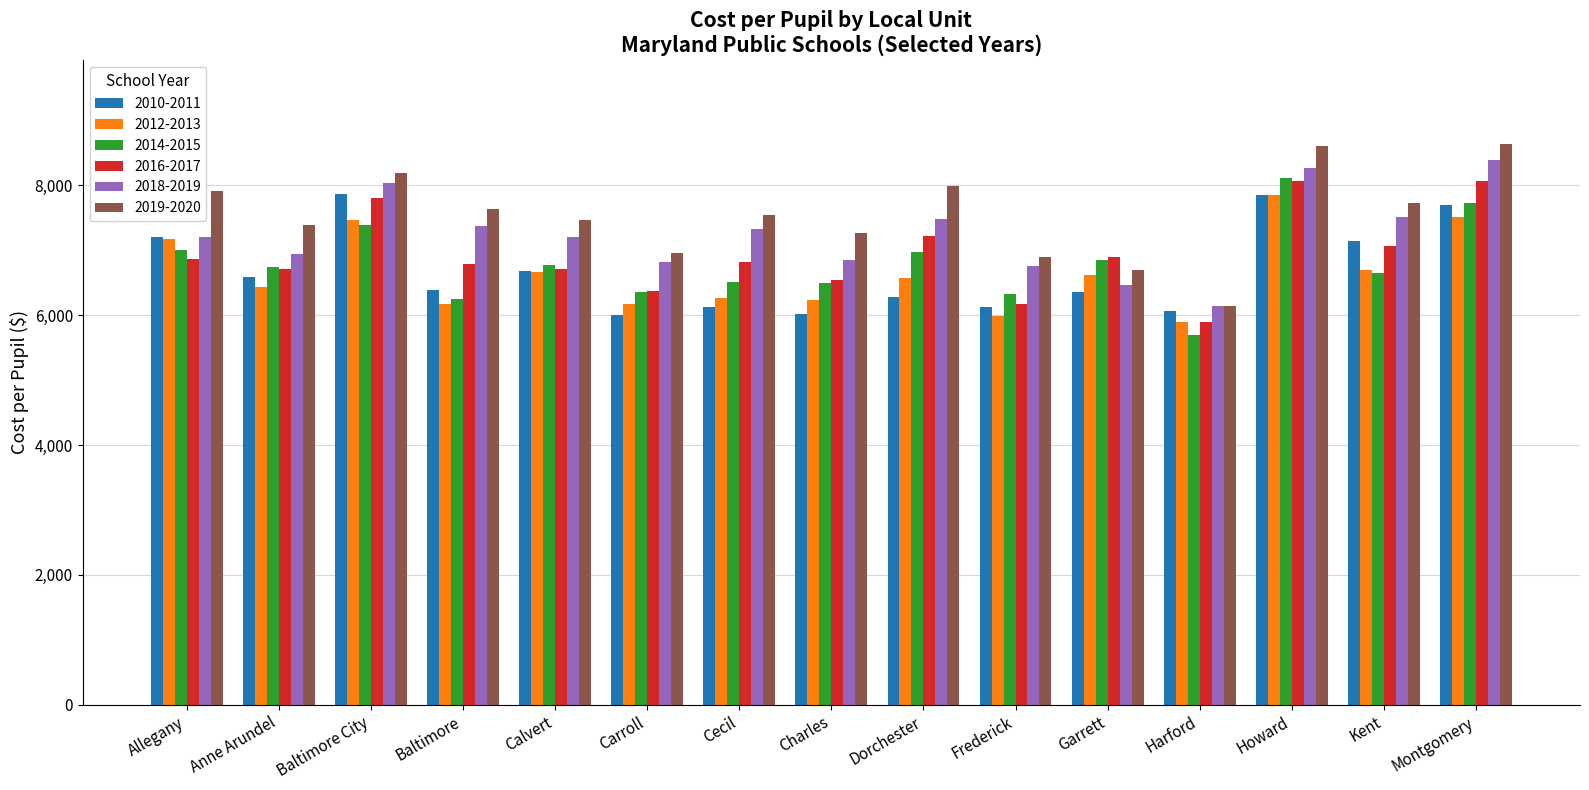

True or false: 2019-2020 has a value of 7992.4 at Dorchester.

True